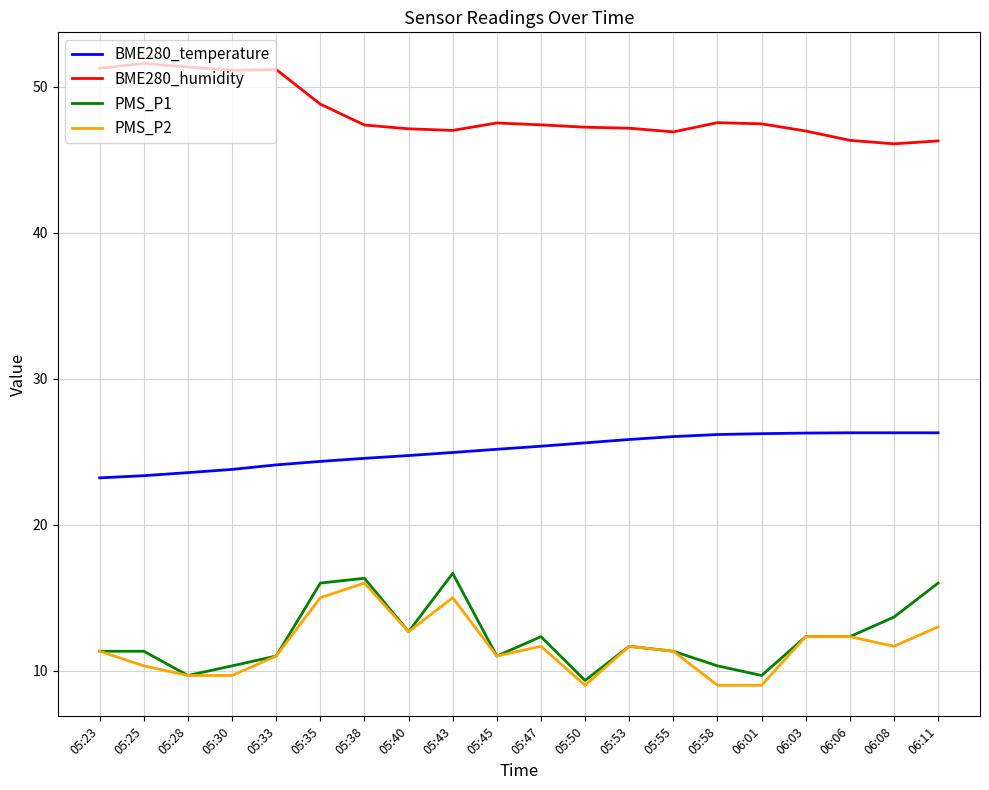

What is the difference between the highest and lowest values at 05:40?

34.5